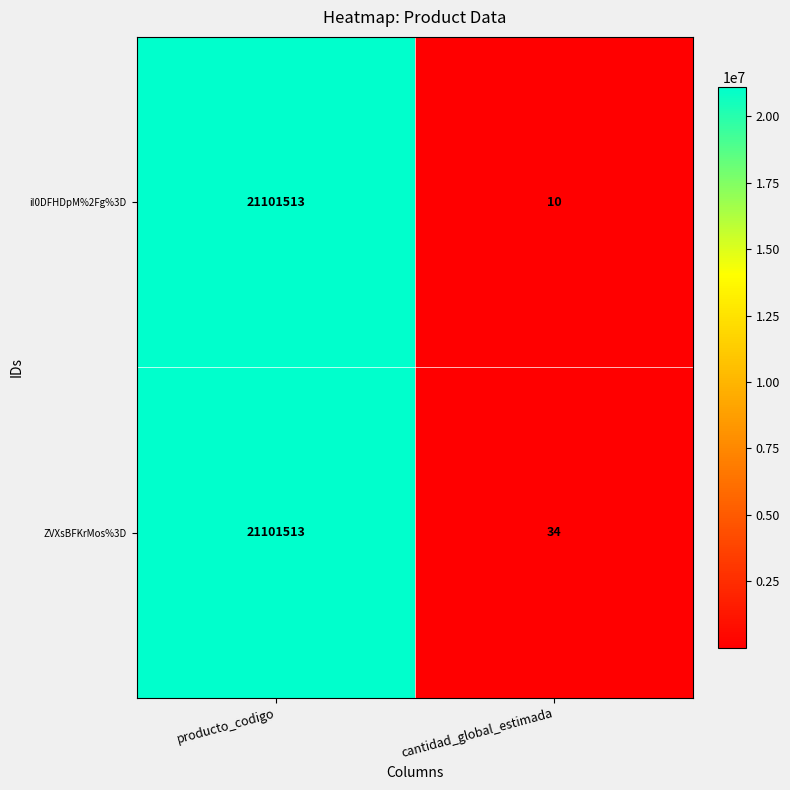

How many series are shown in this chart?

2